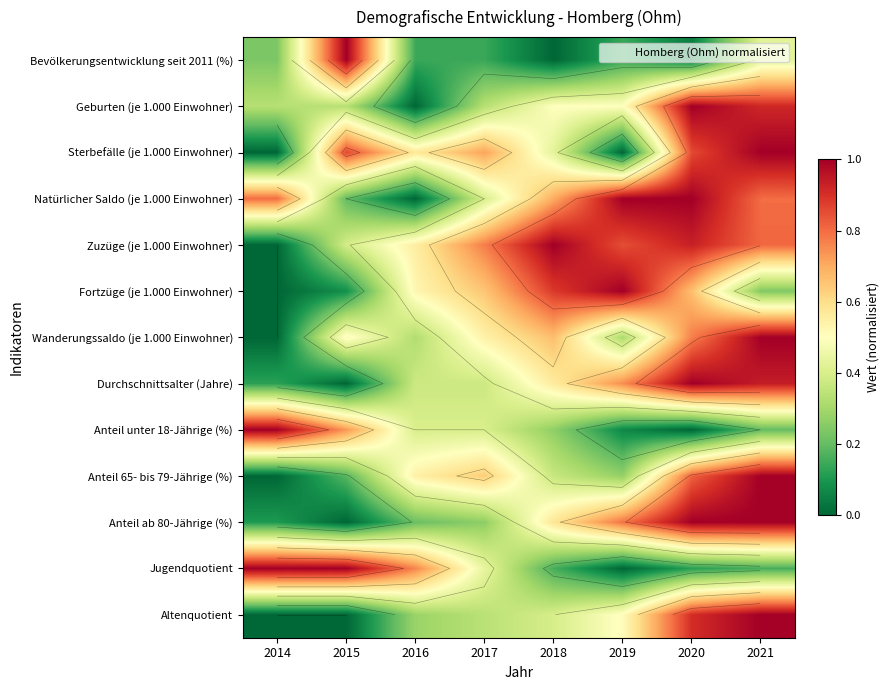

At which category does the chart reach its peak across all series?

2015